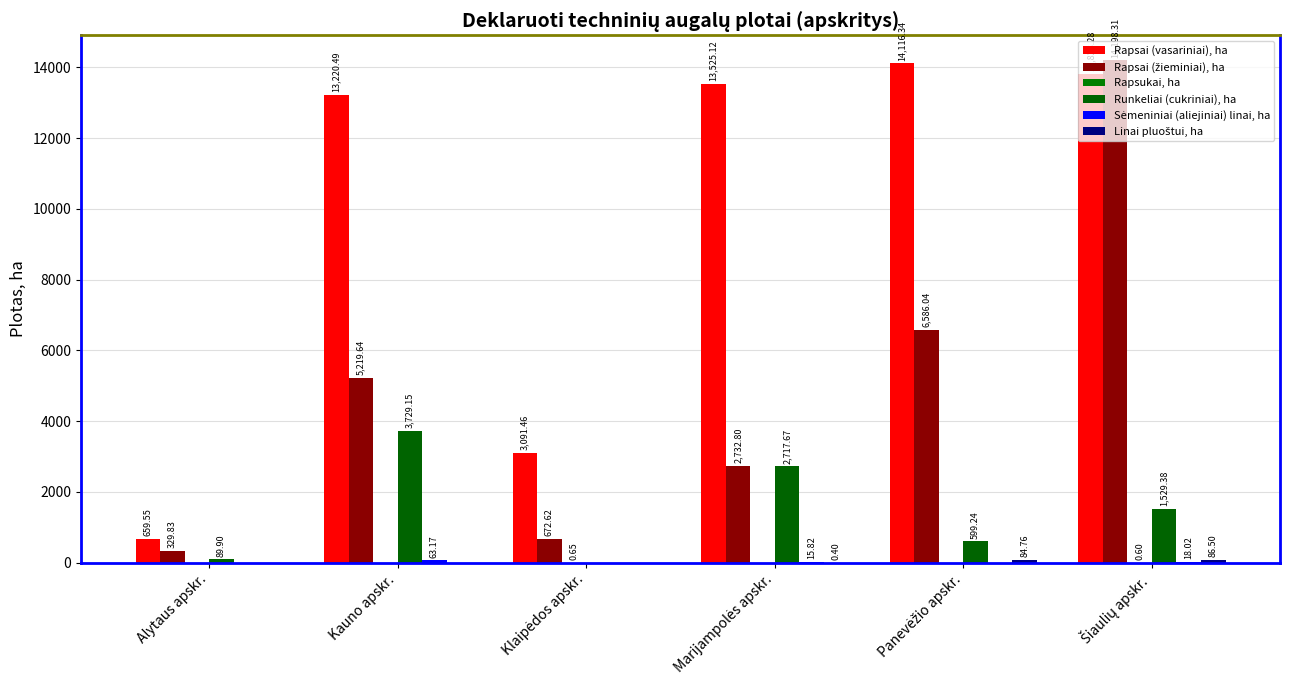

How many categories are shown in the chart?

6